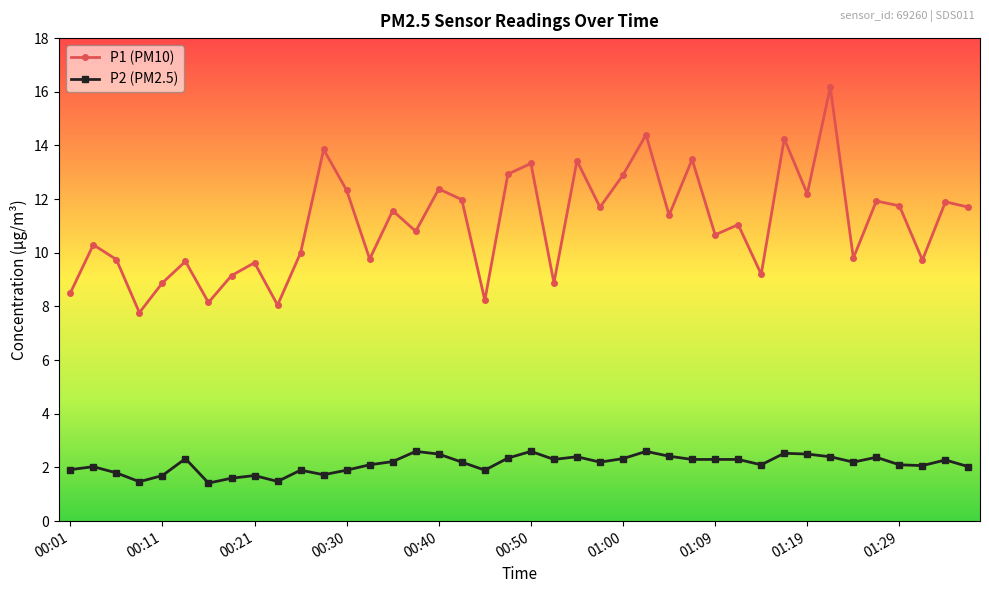

How many distinct data groups are displayed?

2